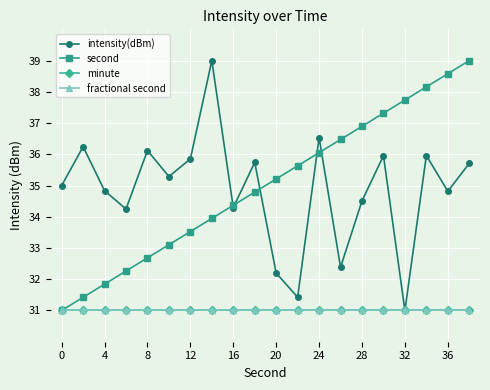

How many lines are shown in the chart?

4